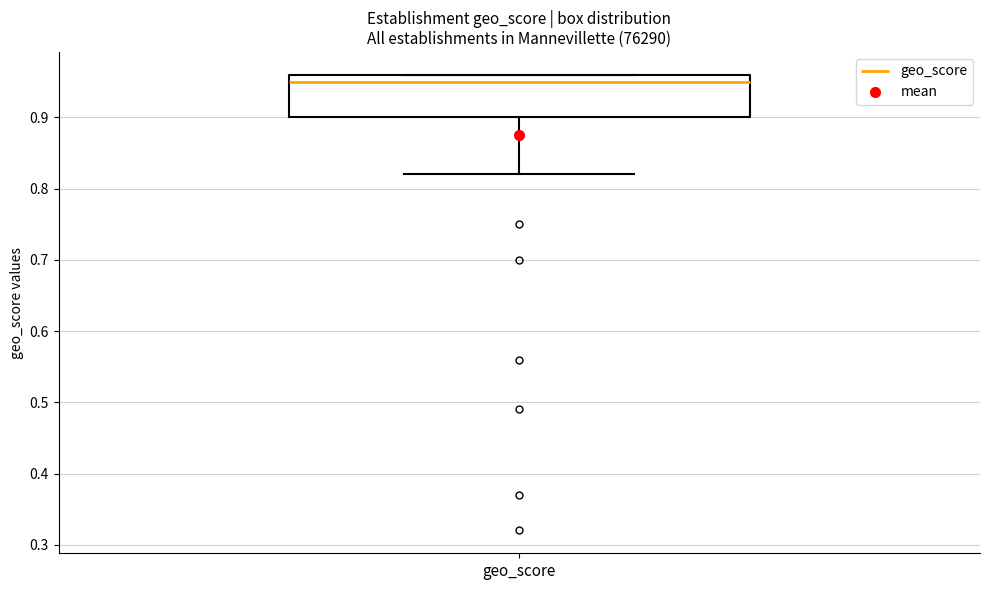

Transcribe this box plot: give where the median line is, the range the box spans, and where the two whiskers end, as read against the y-axis. The values are not printed on the chart, so give them approximately, as read against the axis.

median 0.95, box 0.90 to 0.96, whiskers 0.82 to 0.96